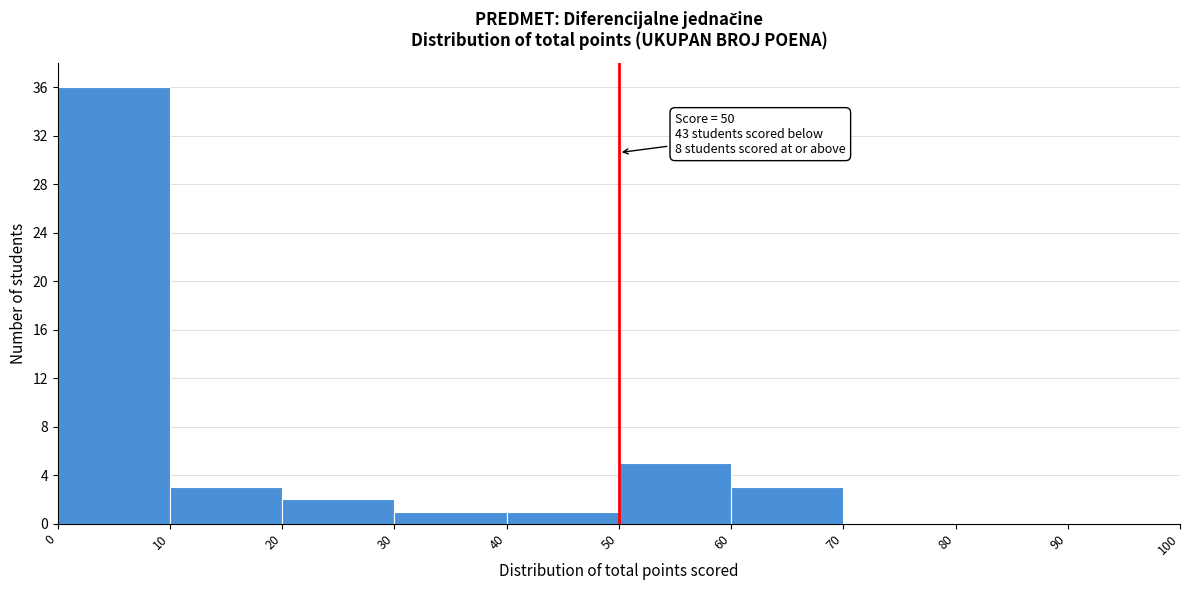

Over which range of the x-axis is the bar tallest?

0 to 10